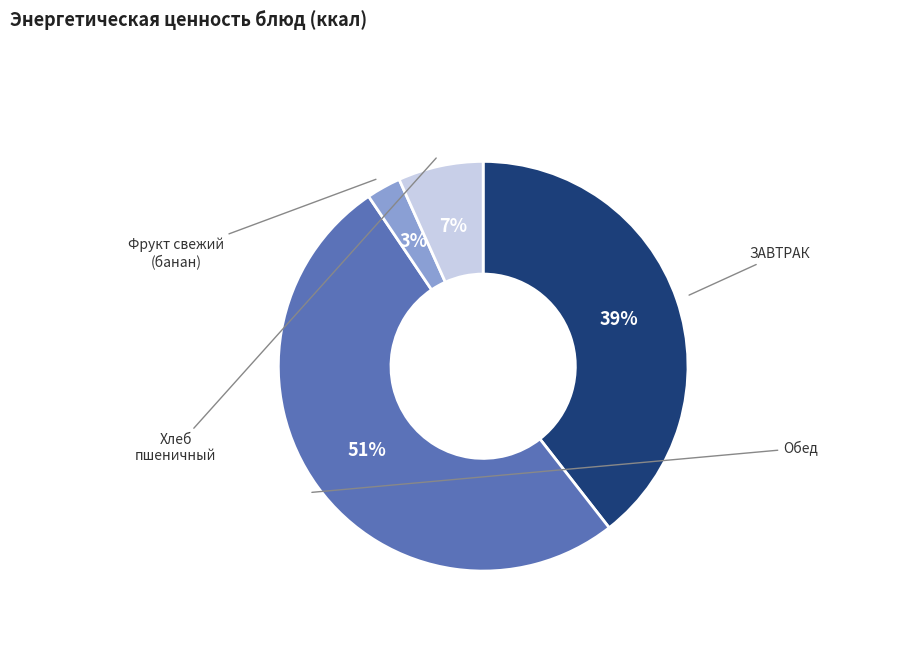

Which slice is the smallest?

Фрукт свежий (банан)